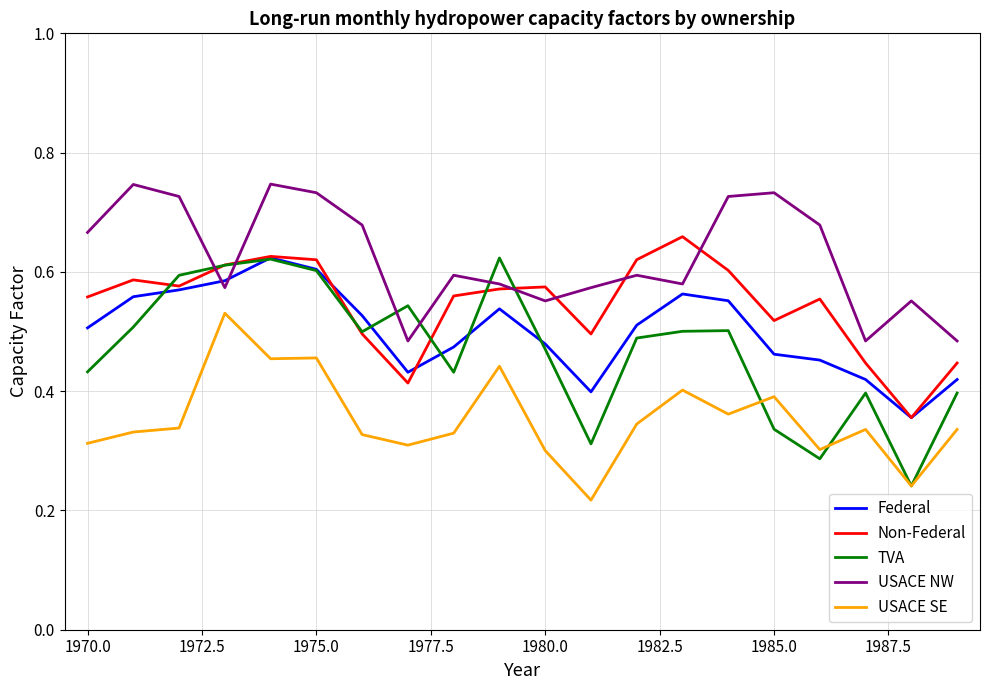

Which series has the largest total across all categories?

USACE NW